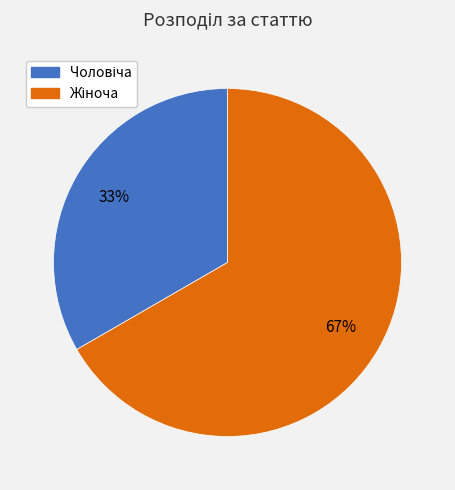

Does any single category account for the majority?

Yes